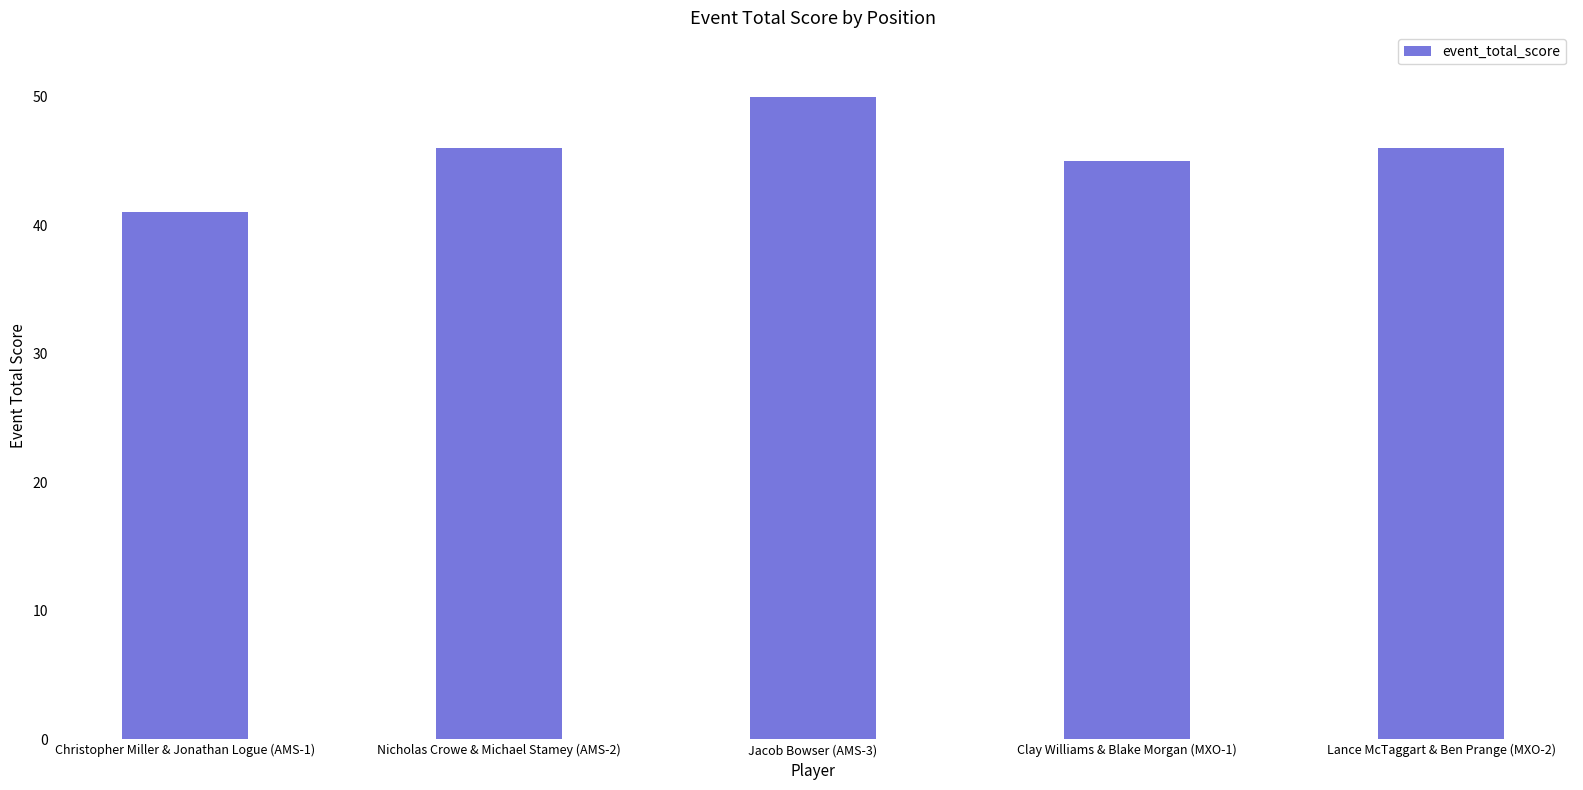

What is the difference between the values at Lance McTaggart & Ben Prange (MXO-2) and Christopher Miller & Jonathan Logue (AMS-1)?

5